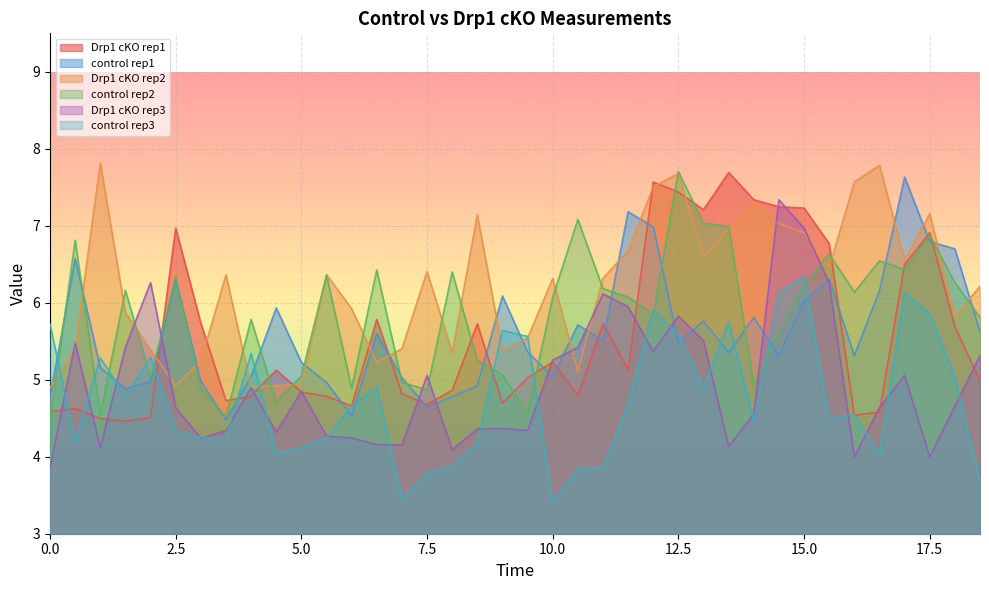

Where is the first local maximum for Drp1 cKO rep2?

1